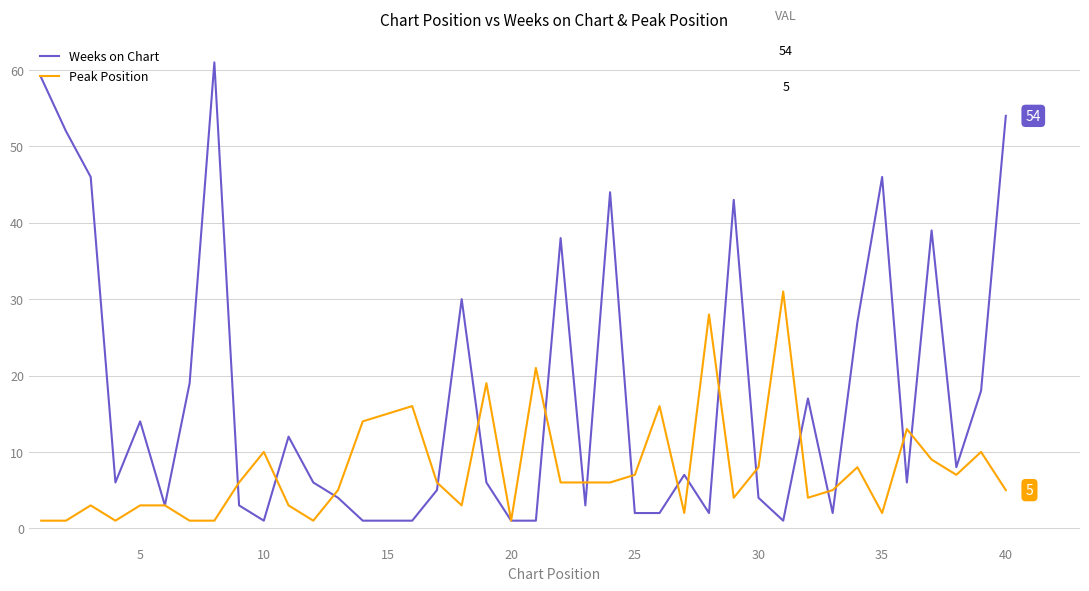

What is the maximum value shown in the chart?

61